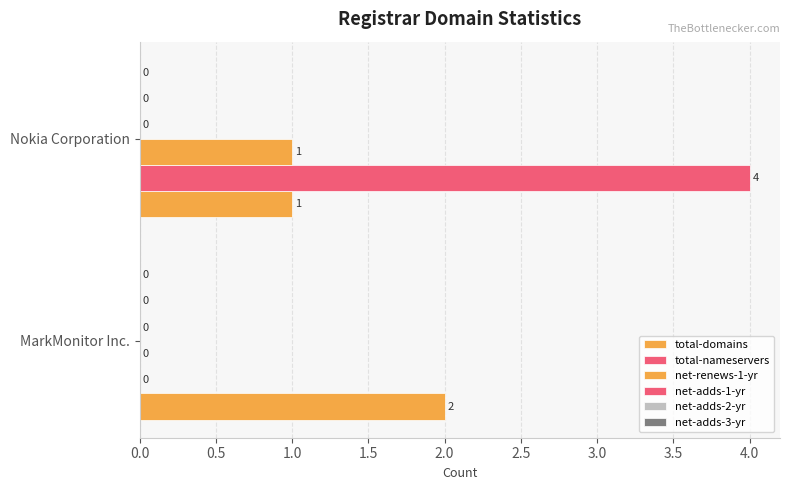

Which series has the largest range (max minus min)?

total-nameservers